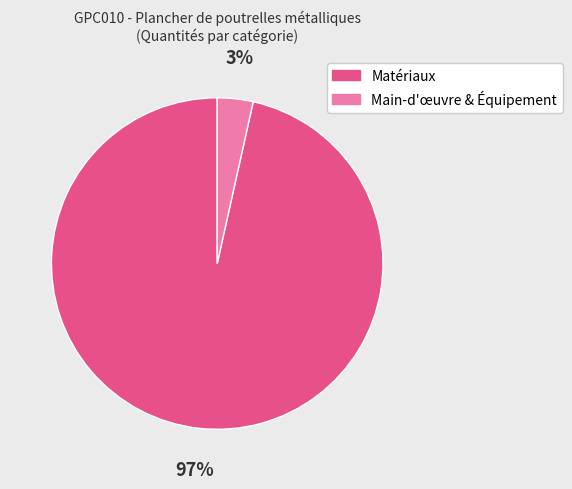

To the nearest percent, what is the average slice percentage?

50%